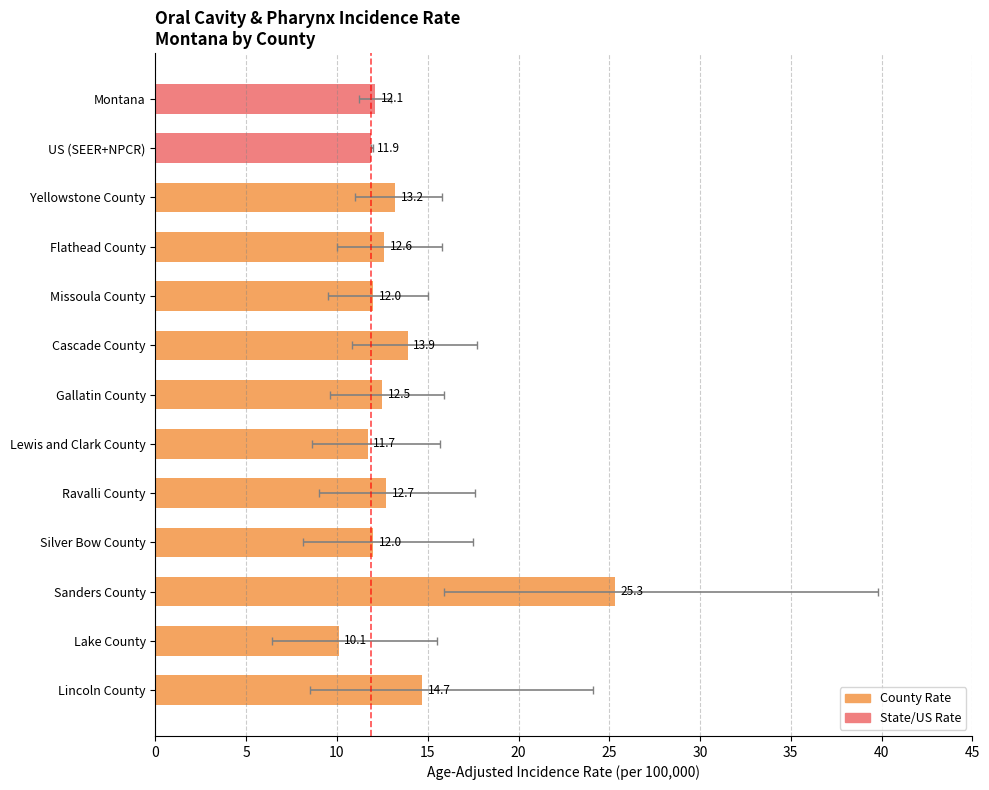

What is the average value?

13.4